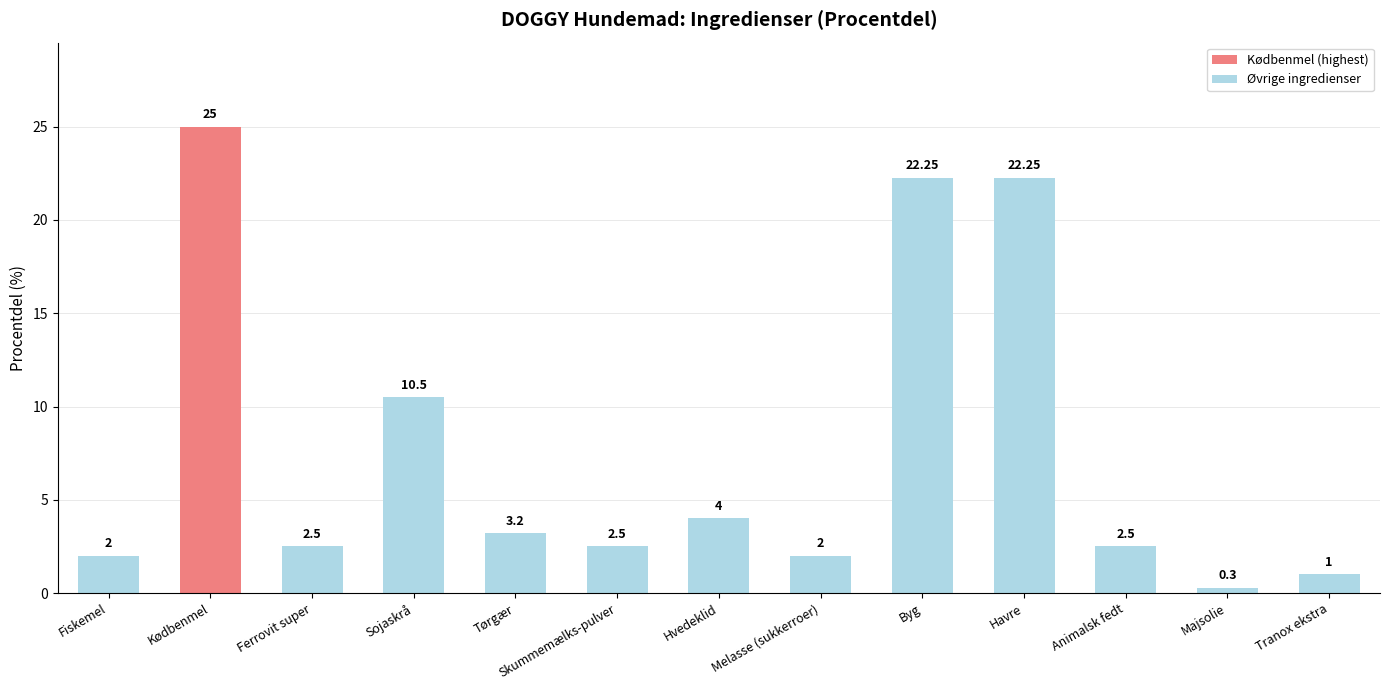

What is the label of the 10th bar from the left?

Havre